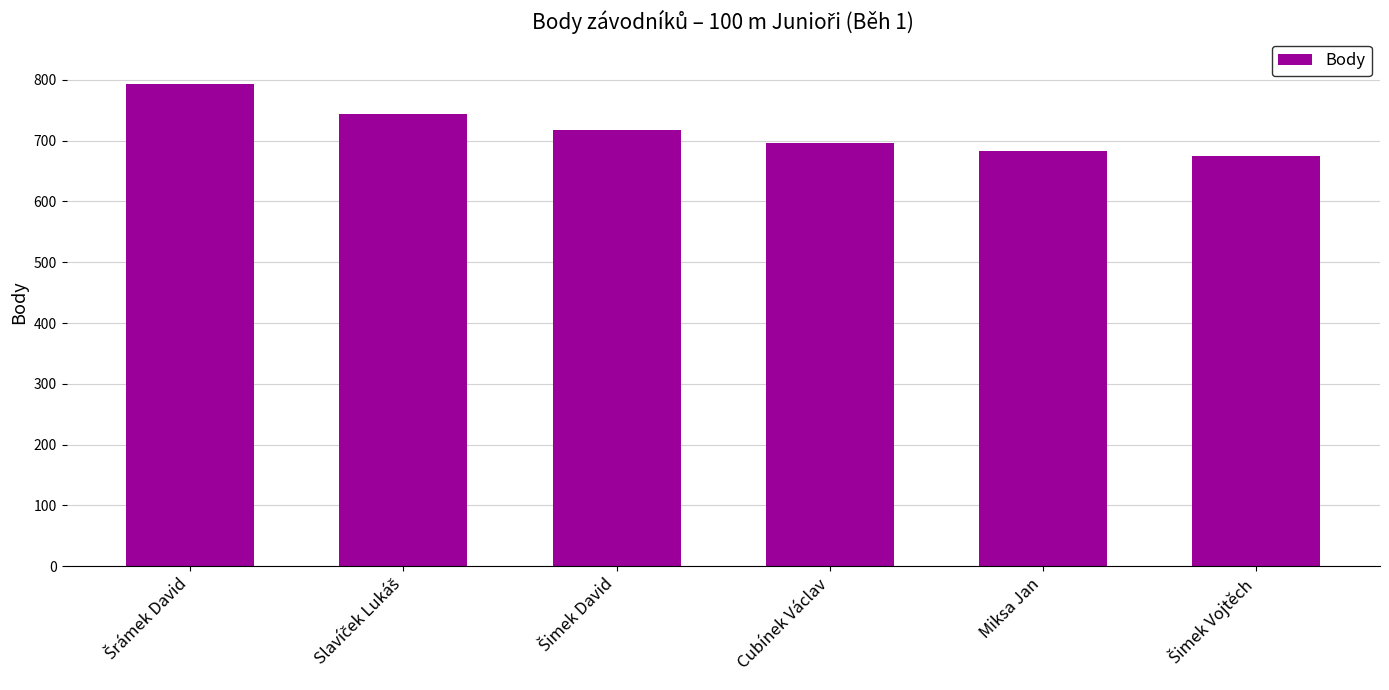

How many bars are there in total?

6